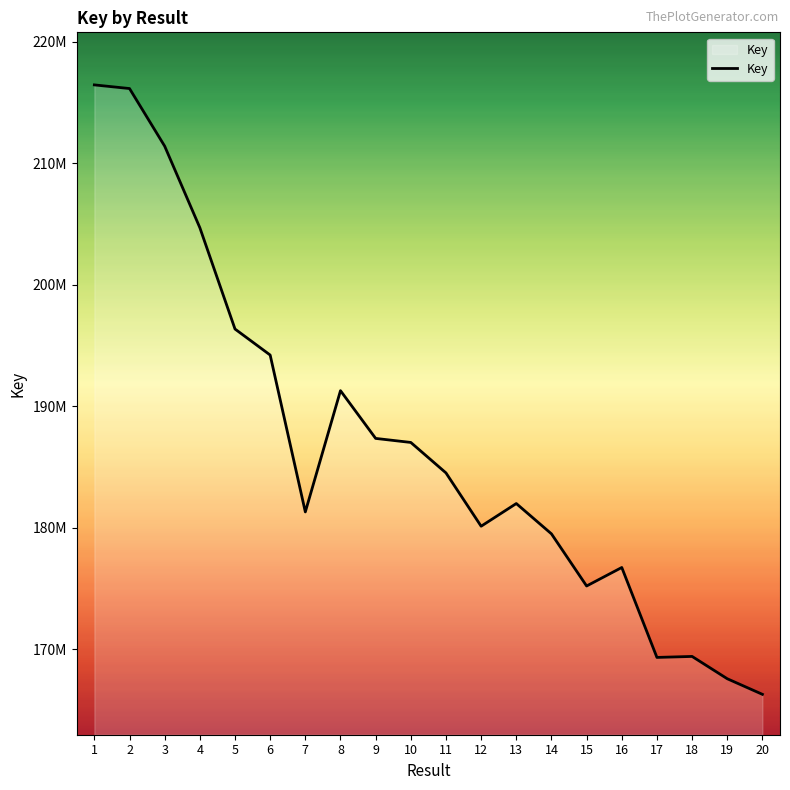

Which has a higher value, 7 or 6?

6